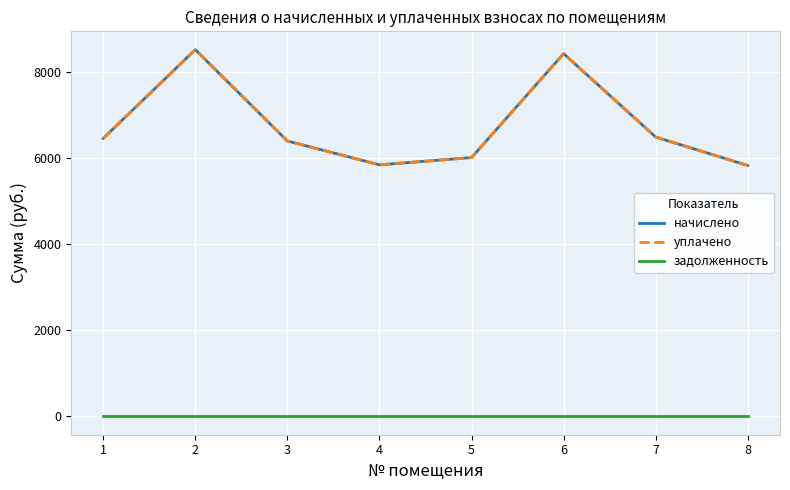

Reading left to right, what are all the values shown in this chart?

начислено: 6451.2	8509.4	6389.8	5836.8	6005.8	8417.3	6481.8	5821.4
уплачено: 6451.2	8509.4	6389.8	5836.8	6005.8	8417.3	6481.8	5821.4
задолженность: 0.0	0.0	0.0	0.0	0.0	0.0	0.0	0.0